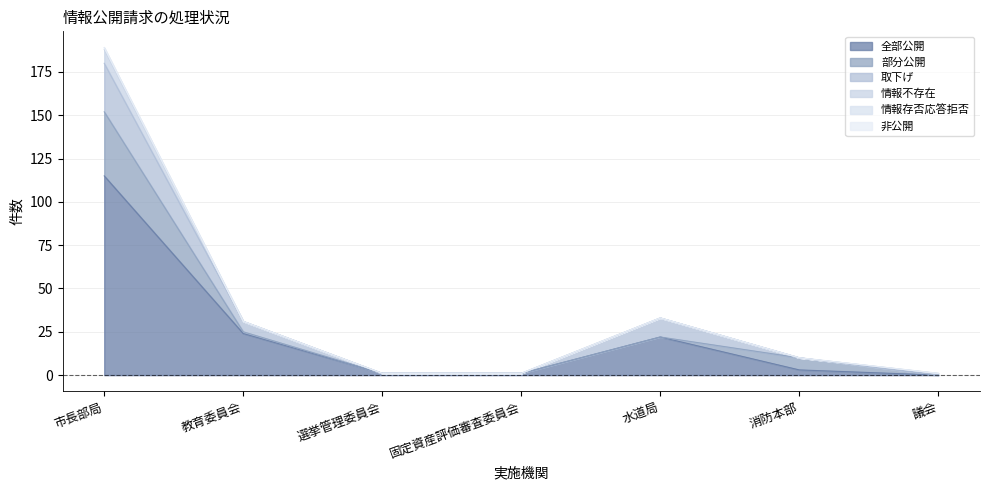

The 部分公開 series shows 7 at 消防本部. True or false?

True